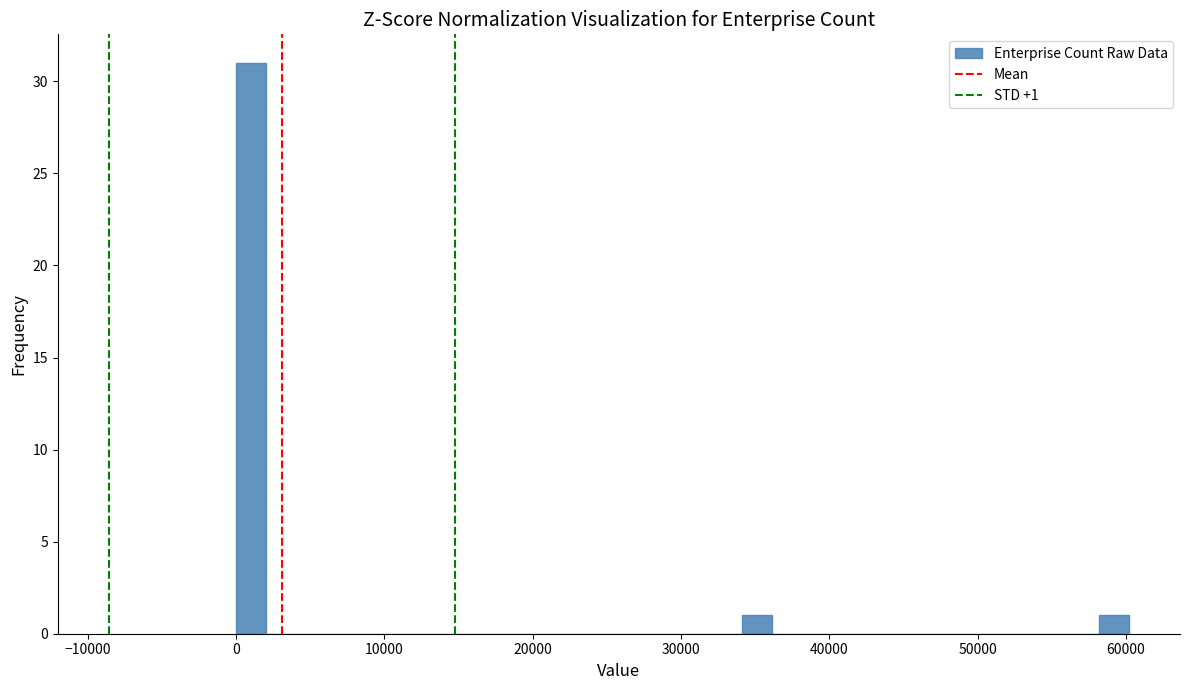

Read against the x-axis, roughly where is the centre of the tallest bar?

1000